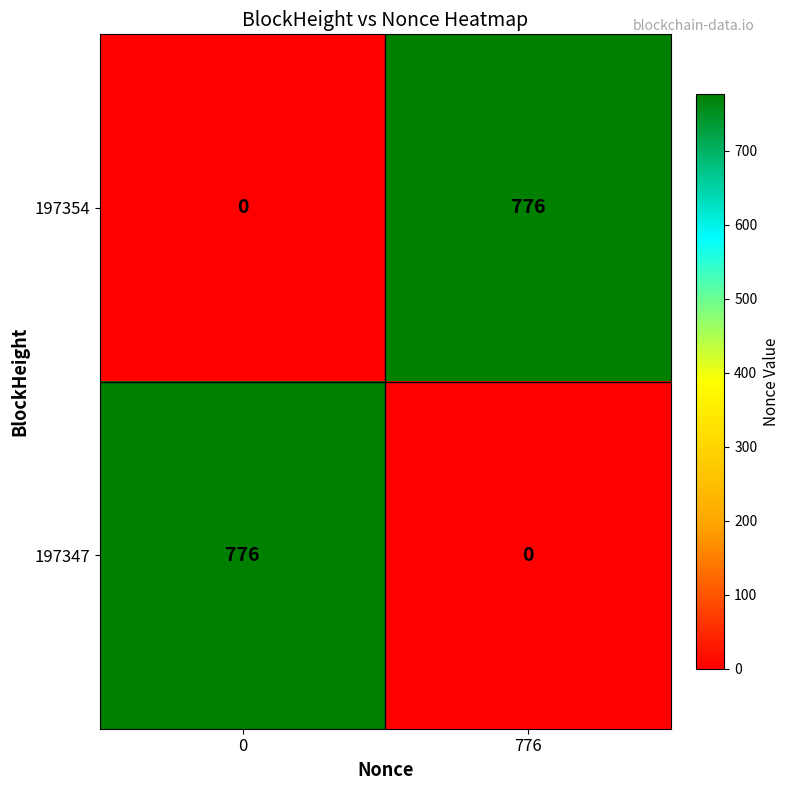

List the labels in order of 197347 value, largest first.

0, 776